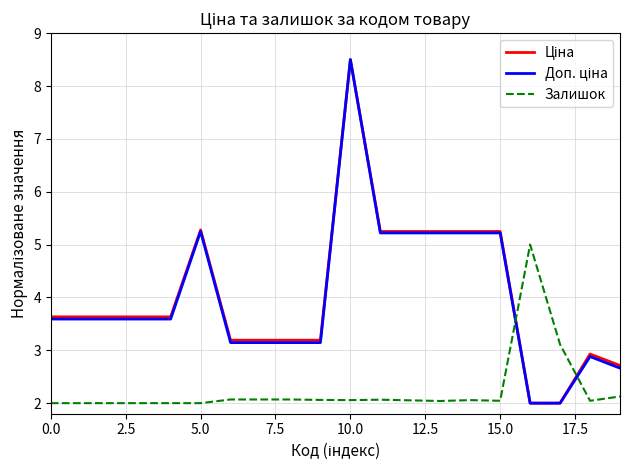

What is the lowest value of the Залишок series?

2.0